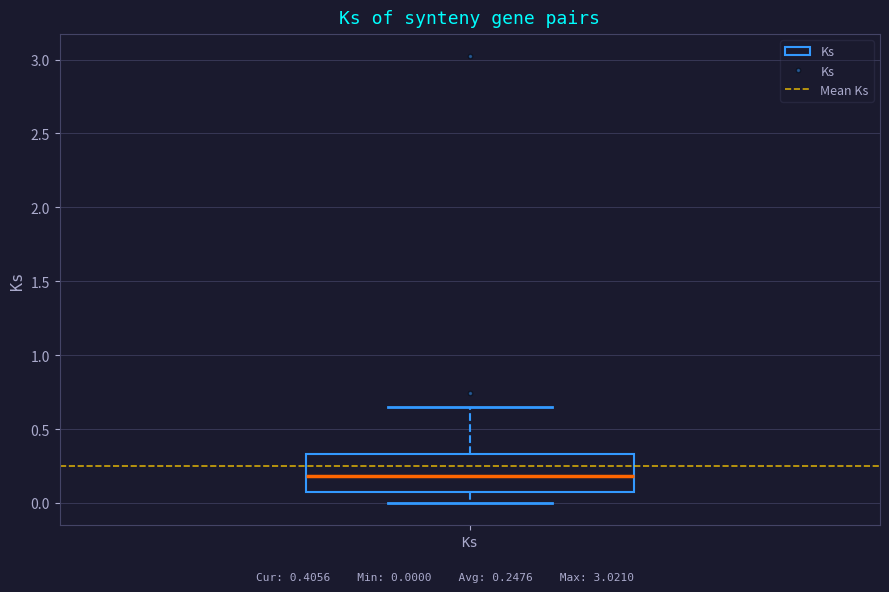

Read this box plot against the y-axis: the position of the median line, the range covered by the box, and the ends of both whiskers. The values are not printed on the chart, so give them approximately, as read against the axis.

median 0.20, box 0.10 to 0.35, whiskers 0.00 to 0.65